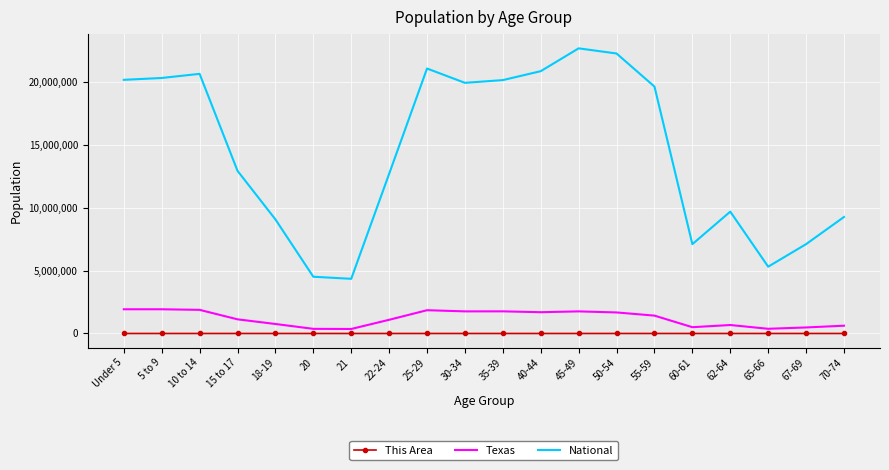

Which series has the largest range (max minus min)?

National